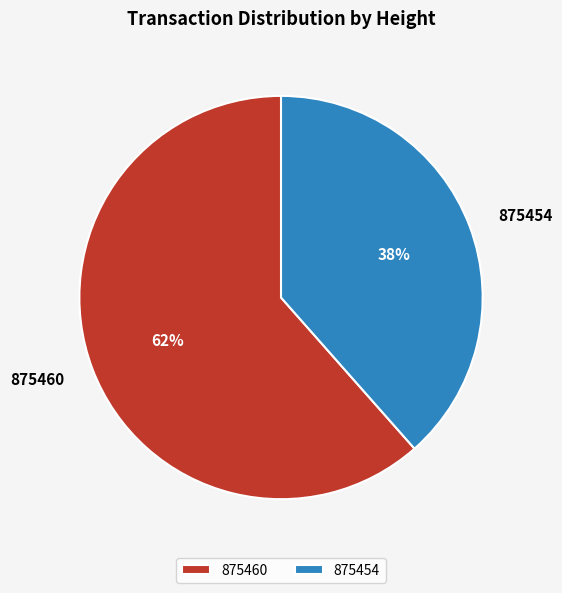

Does any single category account for the majority?

Yes